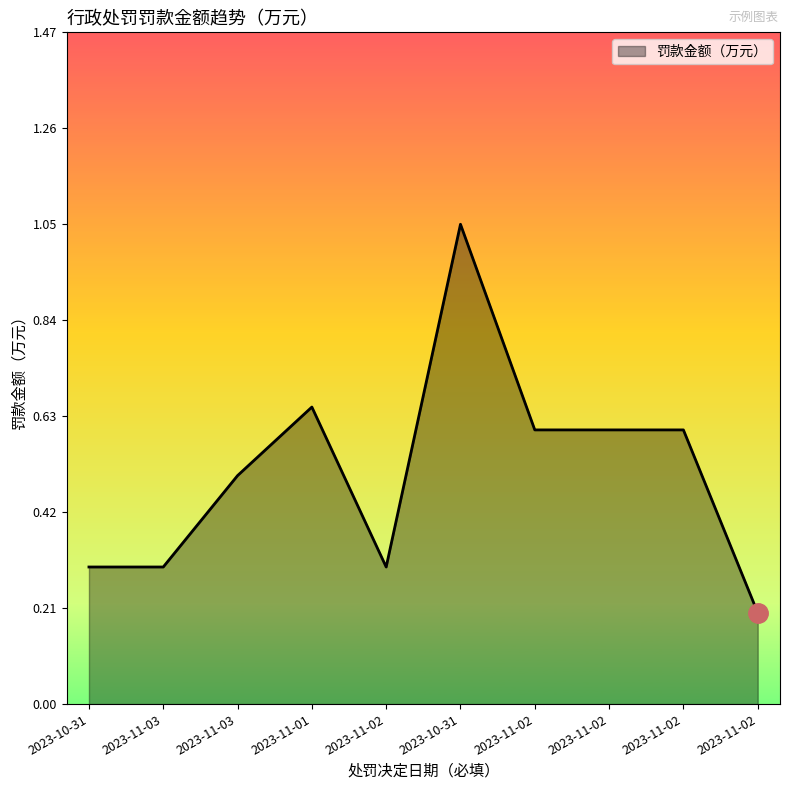

Does the chart have visible grid lines?

No